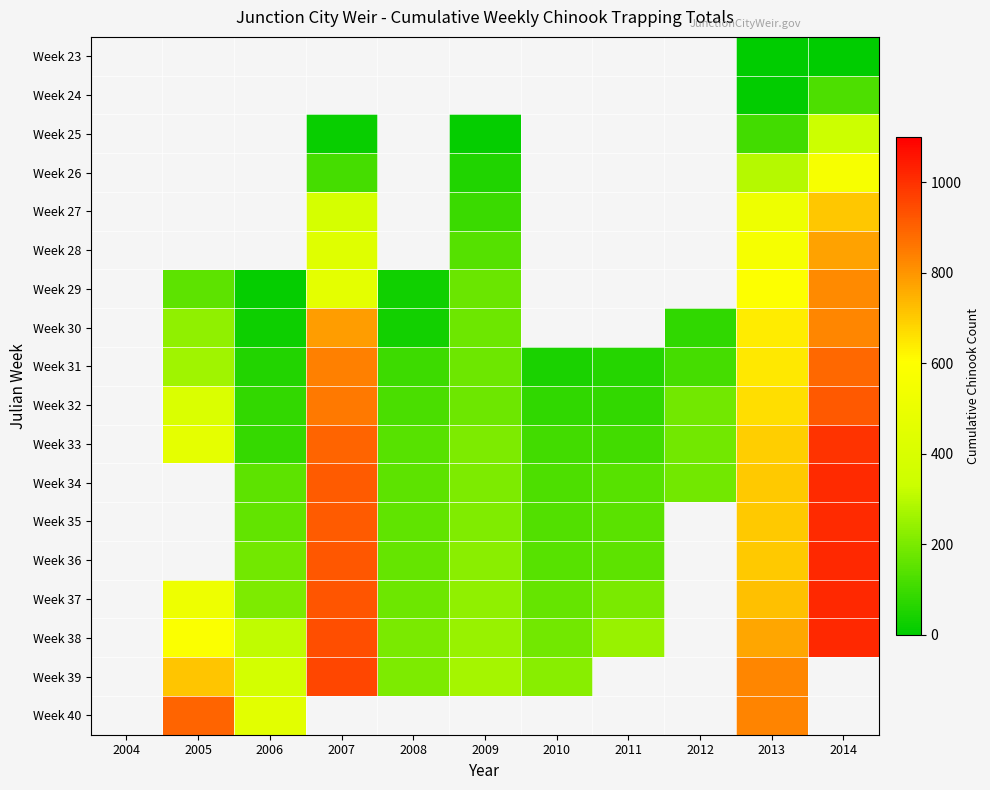

Rank the series at 2014 from lowest to highest value.

Week 23, Week 24, Week 25, Week 26, Week 27, Week 28, Week 29, Week 30, Week 31, Week 32, Week 33, Week 34, Week 35, Week 36, Week 37, Week 38, Week 39, Week 40